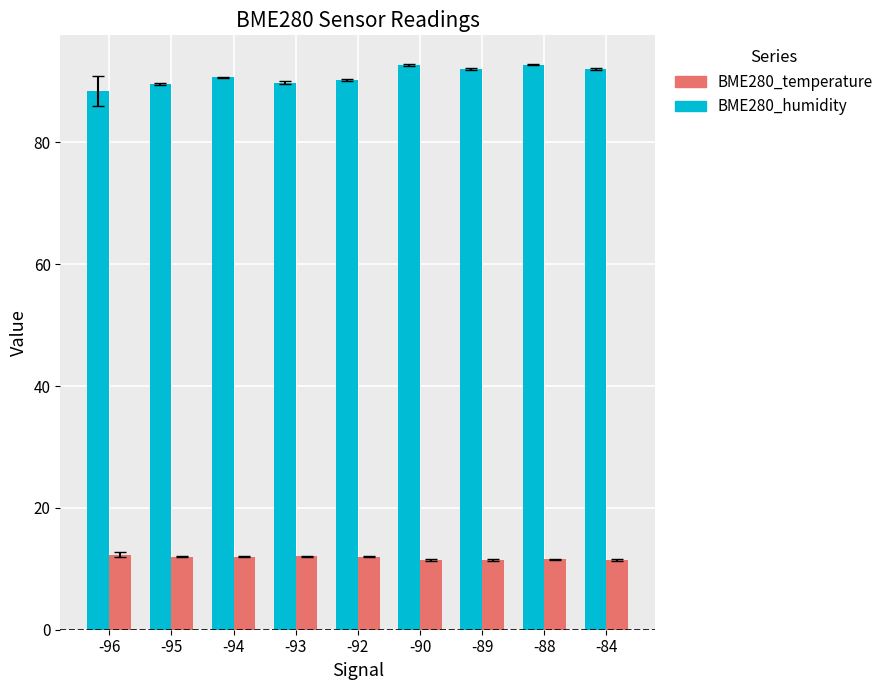

What is the value of the BME280_temperature bar at the 1st from the left?

12.3